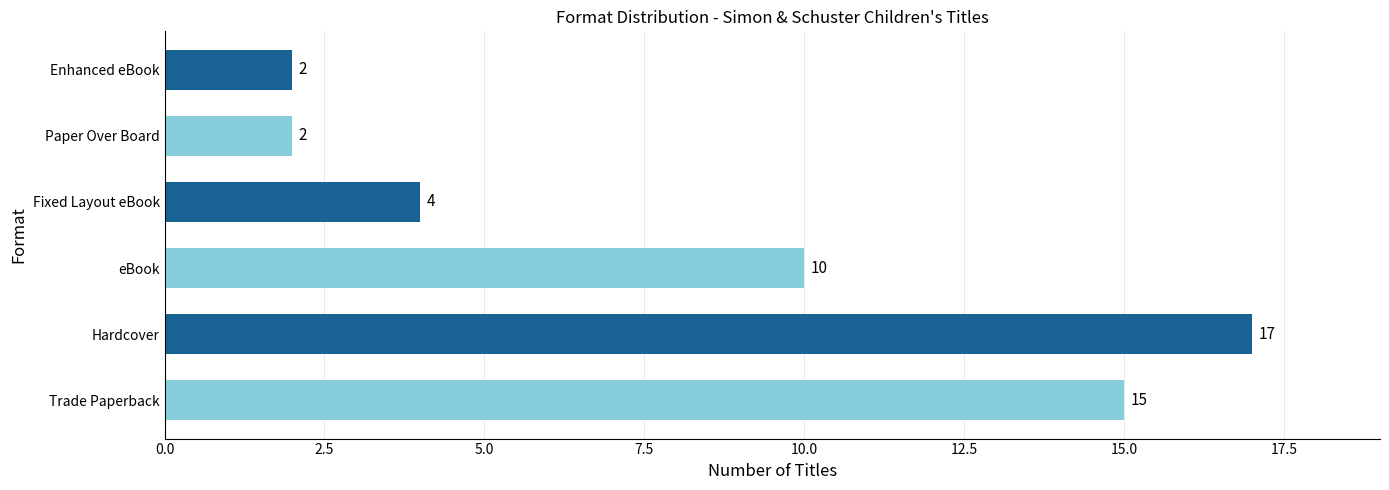

What is the difference between the second highest and second lowest values?

13